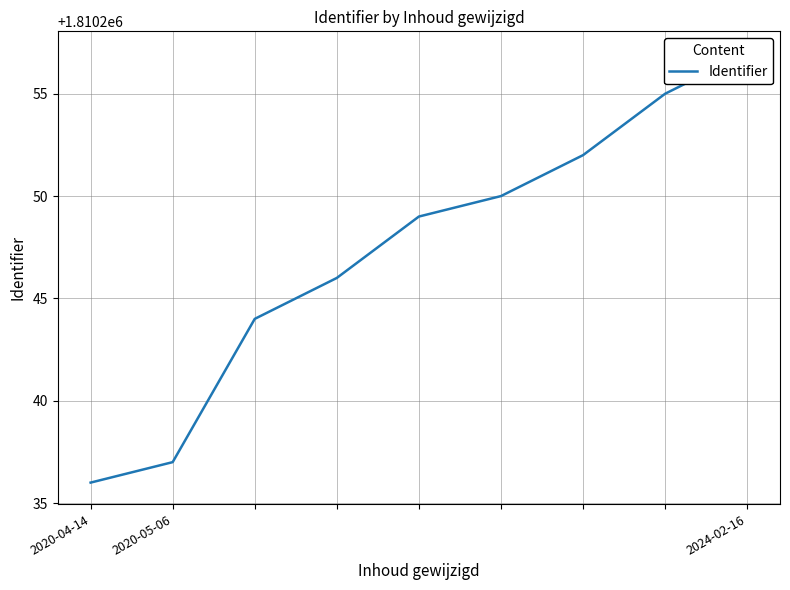

What is the change in value from 3 to 8?

+11